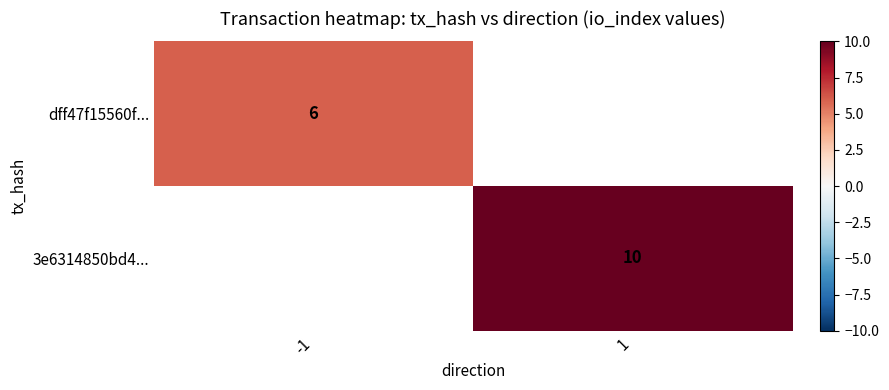

The 3e6314850bd4... series shows 18 at 1. True or false?

False